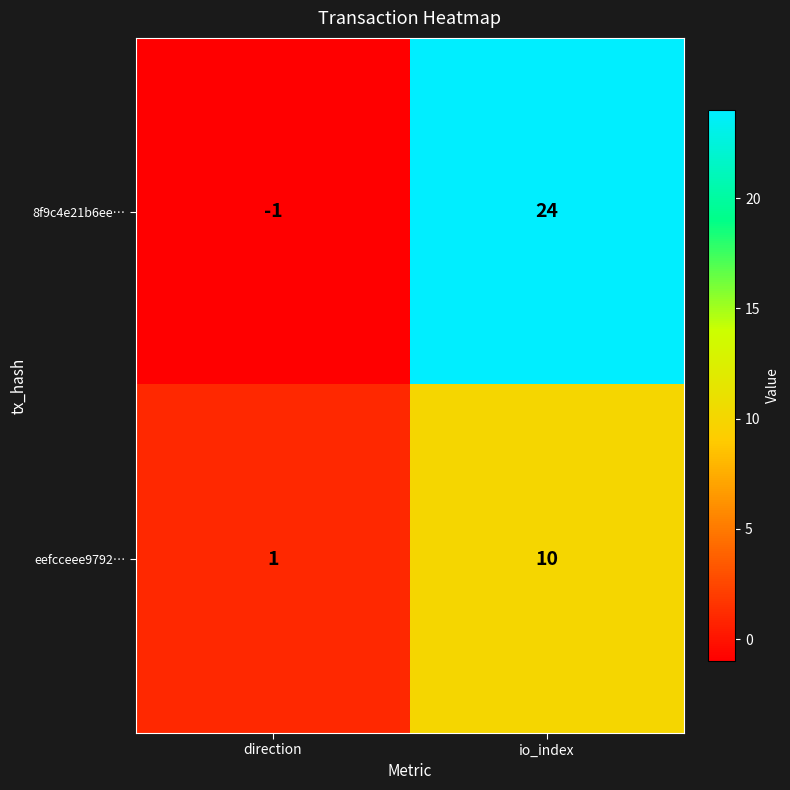

Where is eefcceee9792… nearest to the value 5?

direction